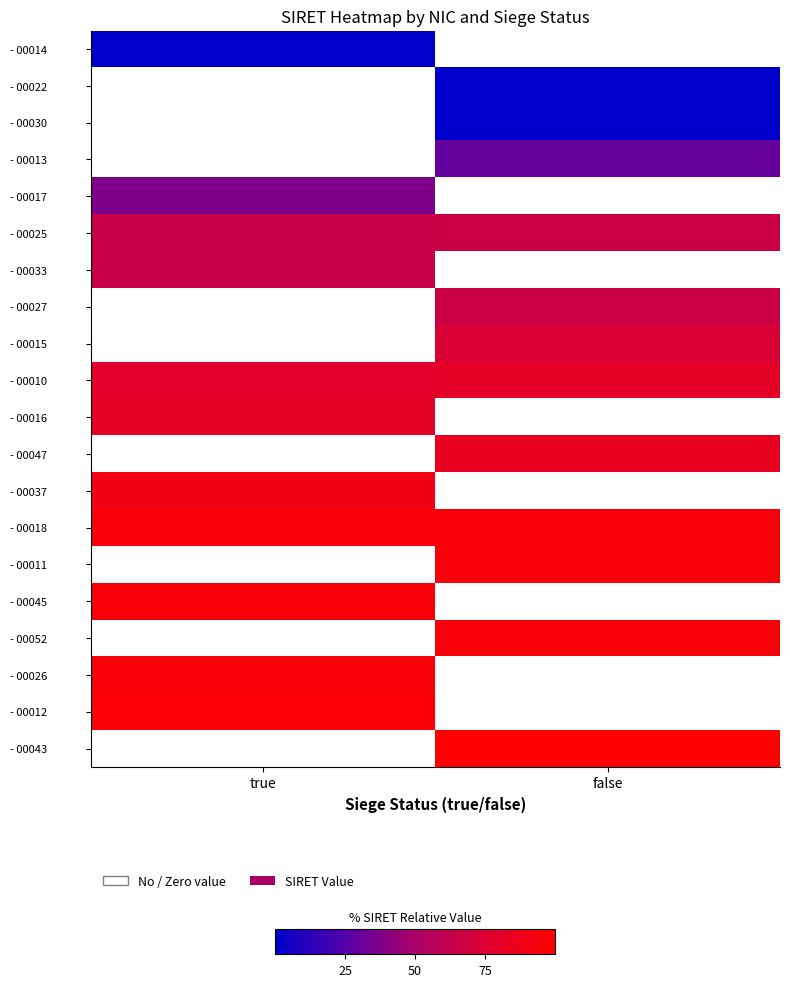

Which category has the highest value across all series?

false